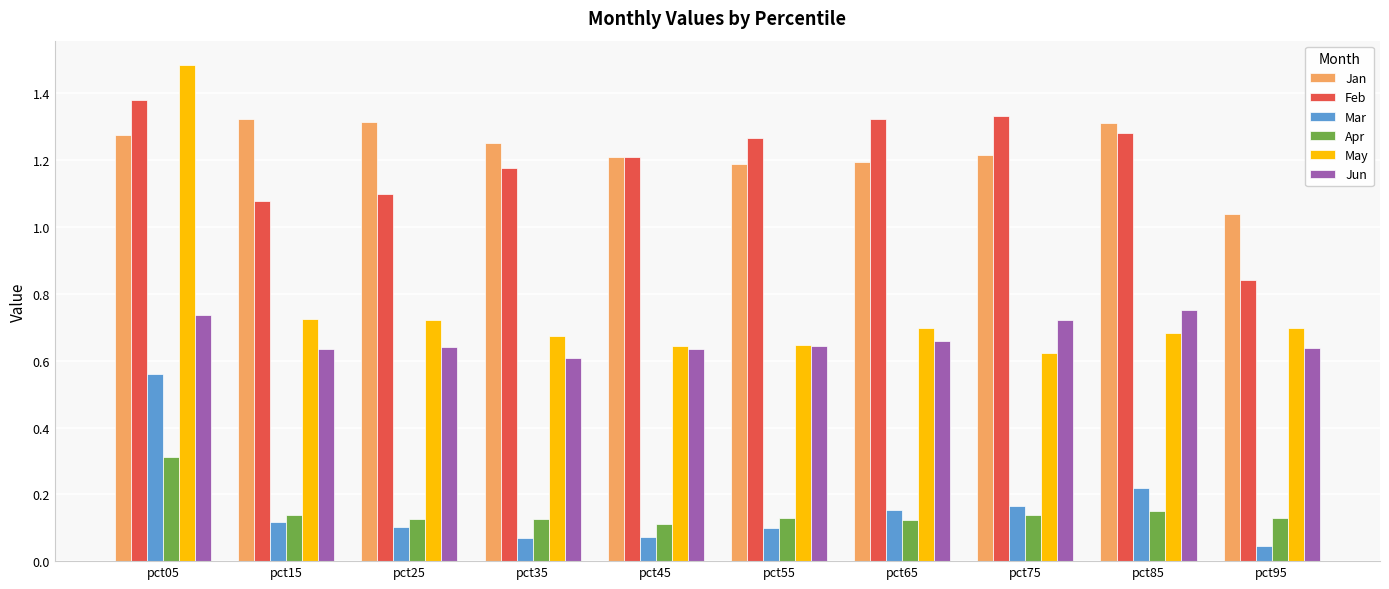

Count the May values in the range 0 to 1.

9